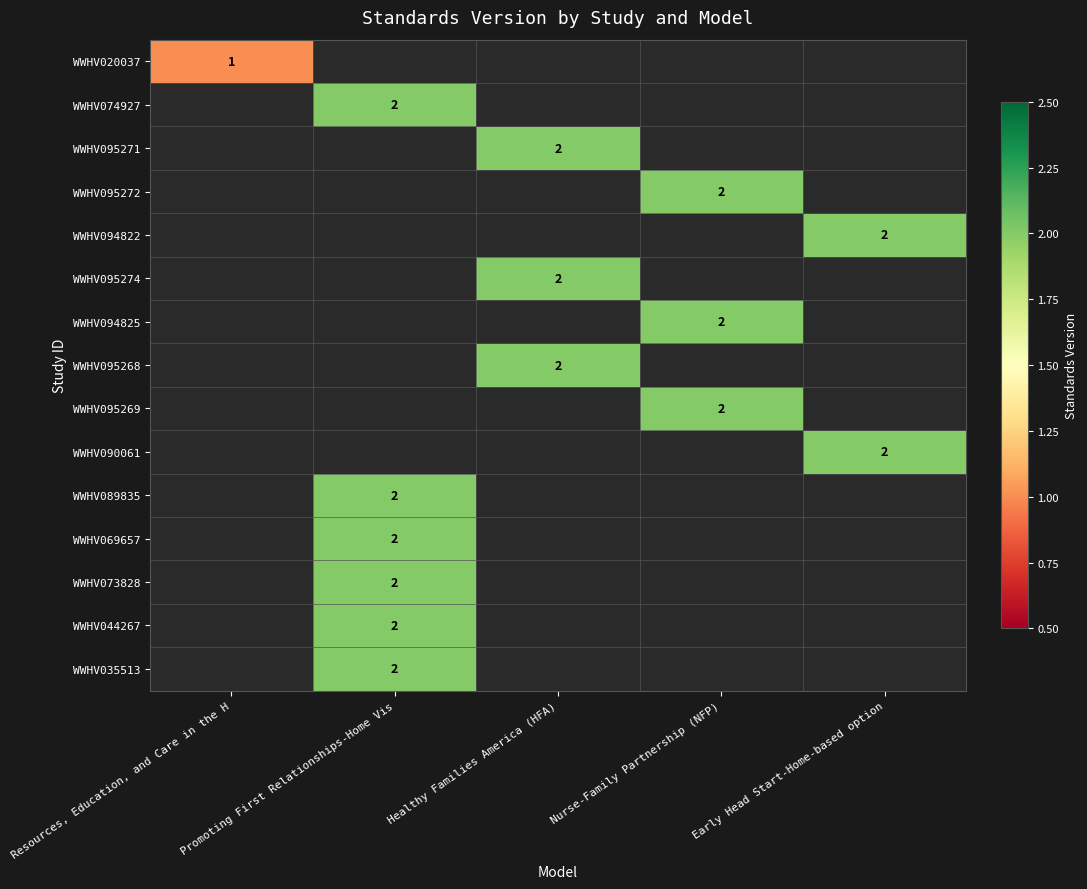

The WWHV095268 series shows 1 at Healthy Families America (HFA). True or false?

False